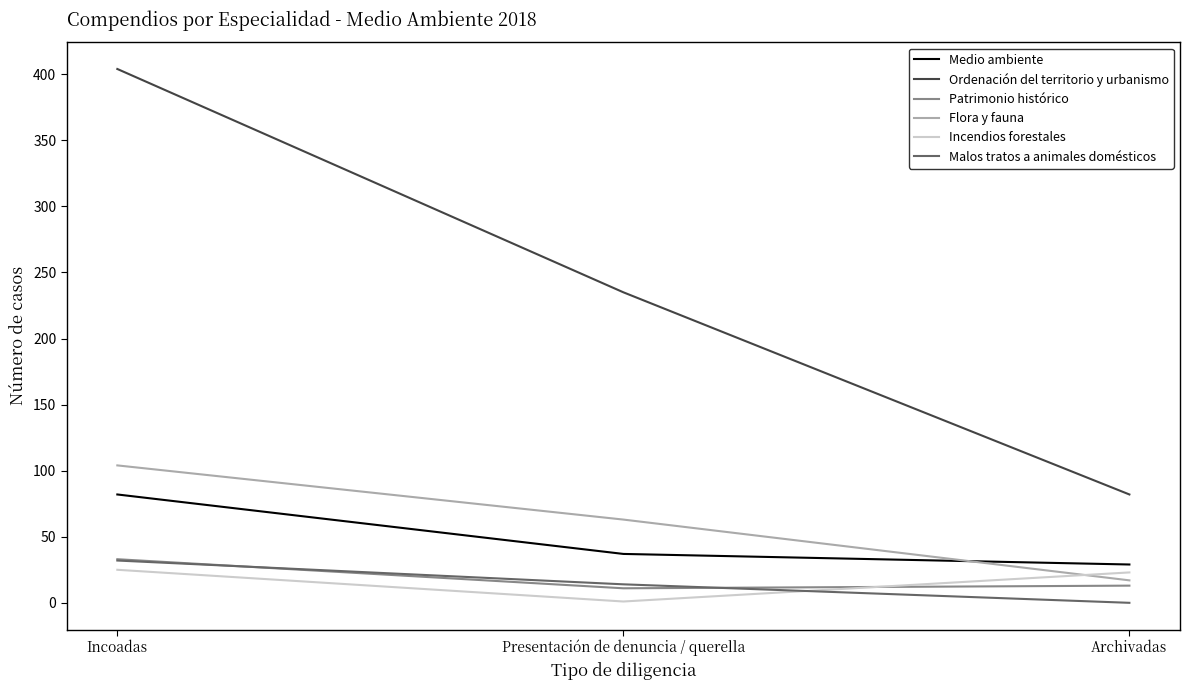

Is it true that Patrimonio histórico equals 11 at Presentación de denuncia / querella?

True